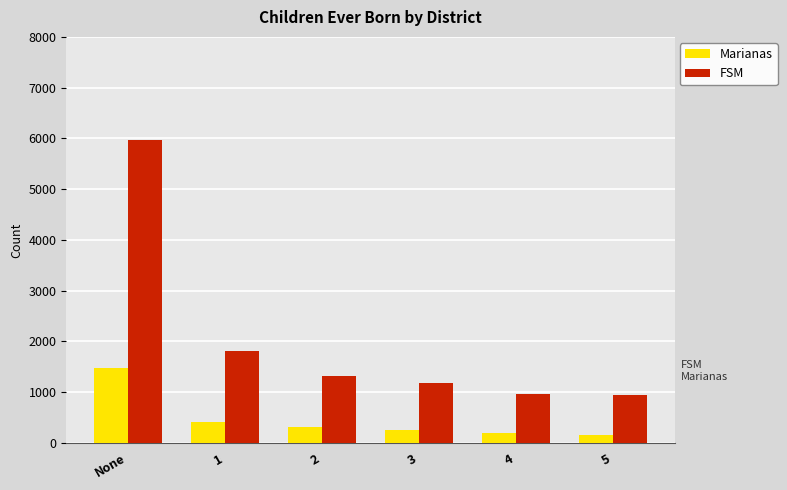

What is the value of the FSM bar at the 5th from the left?

970